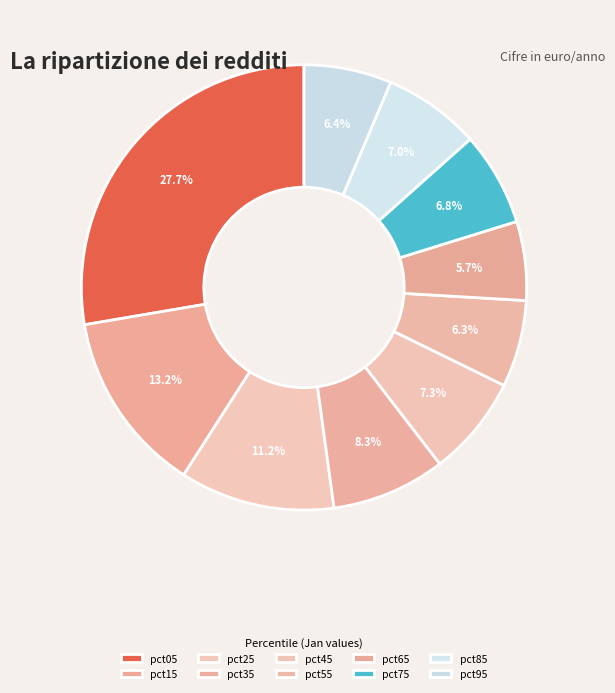

Combined, do pct85 and pct65 account for over 50%?

No